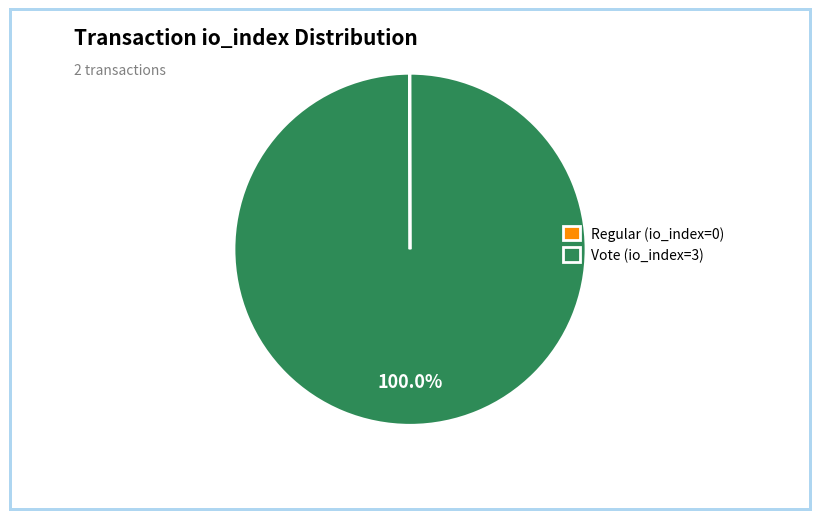

To the nearest percent, what is the average slice percentage?

50%